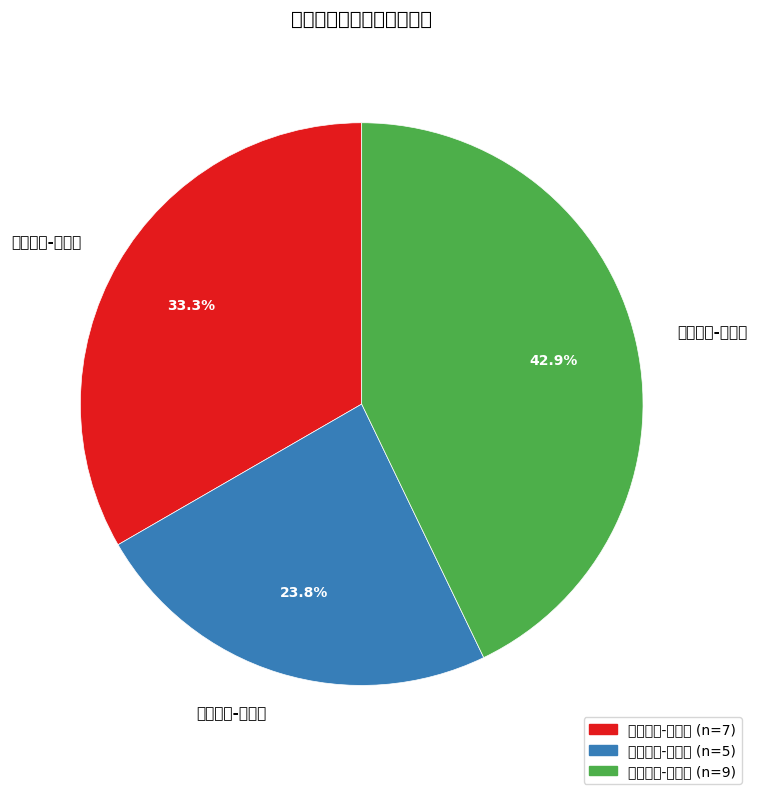

The 政府管理-垂直式 slice represents 22% of the pie. True or false?

False